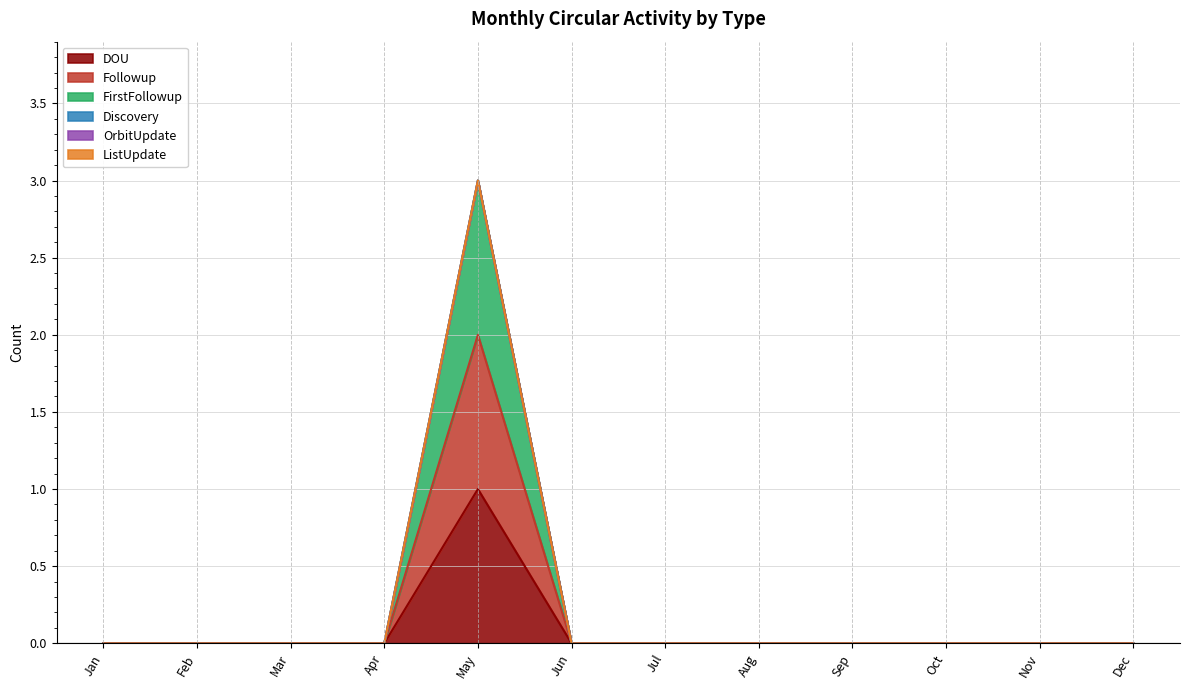

How many values in DOU are above zero?

1